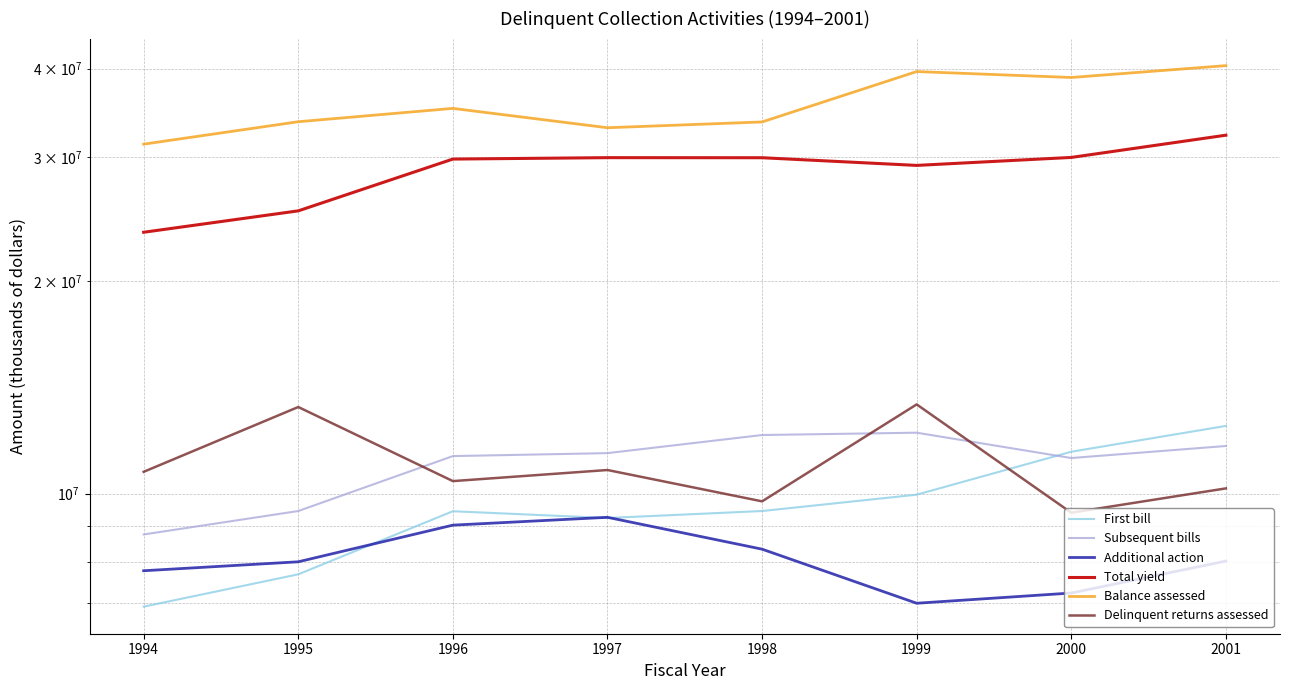

At which label is Balance assessed closest to 35819874?

1996